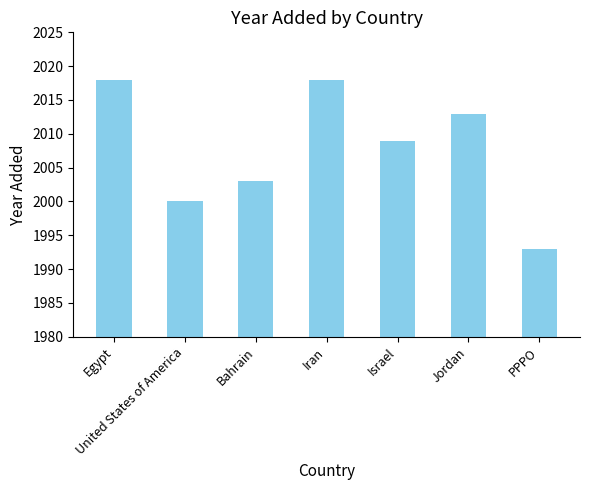

What is the sum of the values at Jordan and Iran?

4031